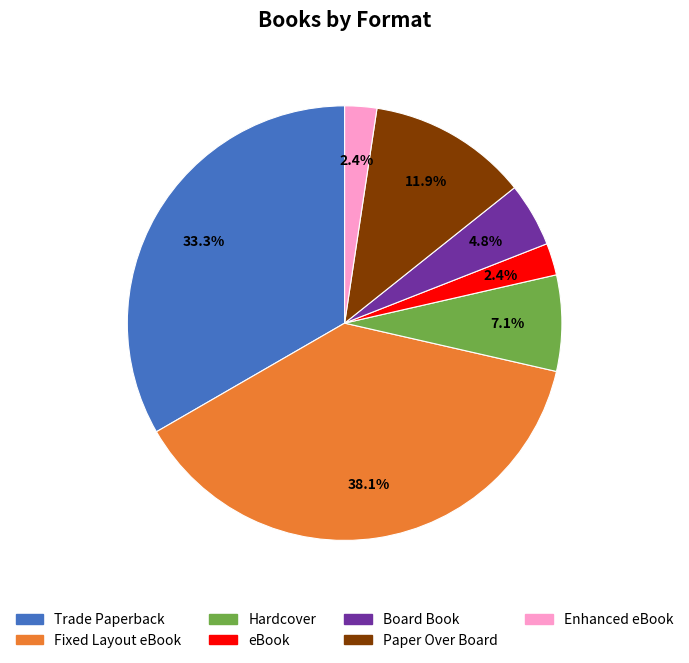

Is there any slice that represents more than half of the pie?

No